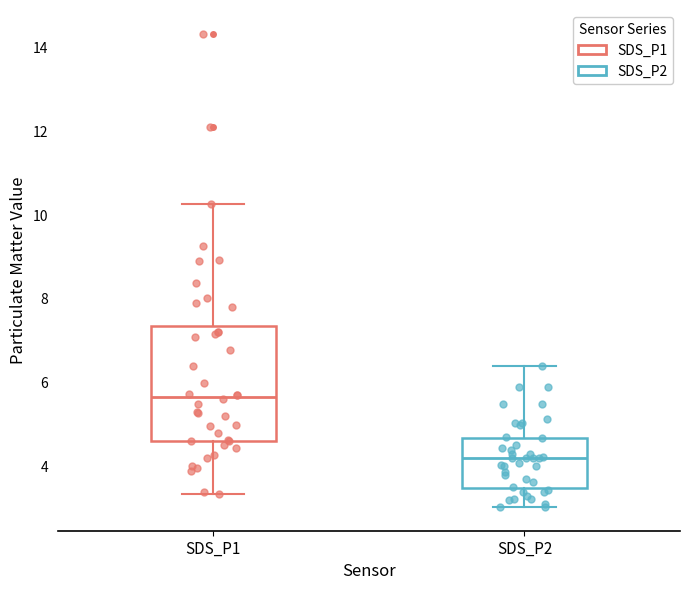

Reading left to right, read every box against the y-axis: the position of its median line, the range the box covers, and the ends of its whiskers. The values are not printed on the chart, so give them approximately, as read against the axis.

SDS_P1: median 5.6, box 4.6 to 7.4, whiskers 3.4 to 10.2
SDS_P2: median 4.2, box 3.4 to 4.6, whiskers 3.0 to 6.4